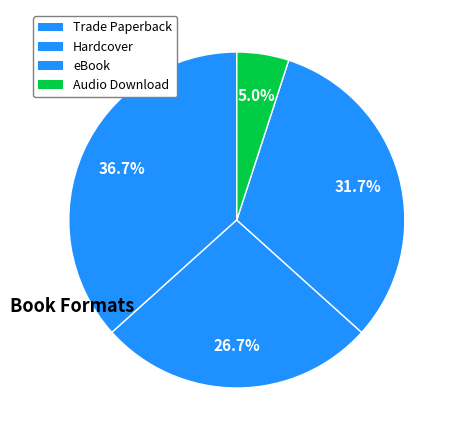

To the nearest percent, what portion does Hardcover represent?

27%